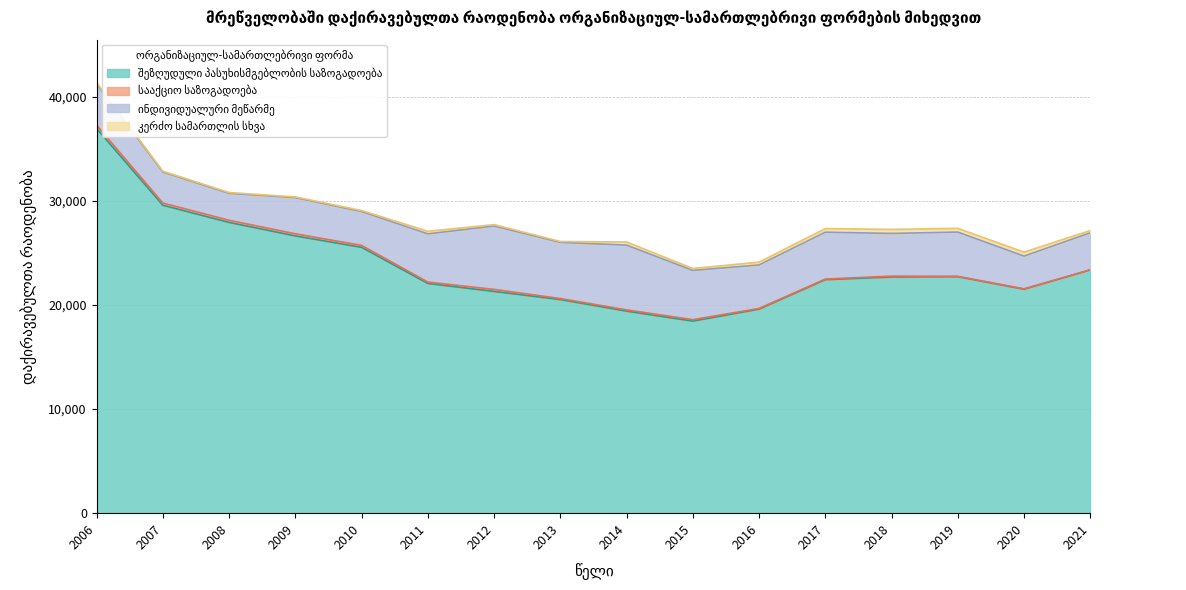

What is the approximate value of შეზღუდული პასუხისმგებლობის საზოგადოება at 2012?

21310